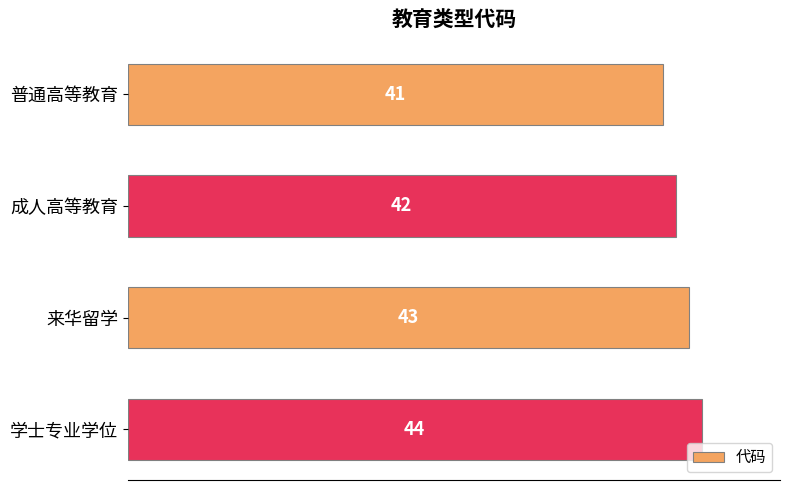

What is the sum of the values at 成人高等教育 and 来华留学?

85